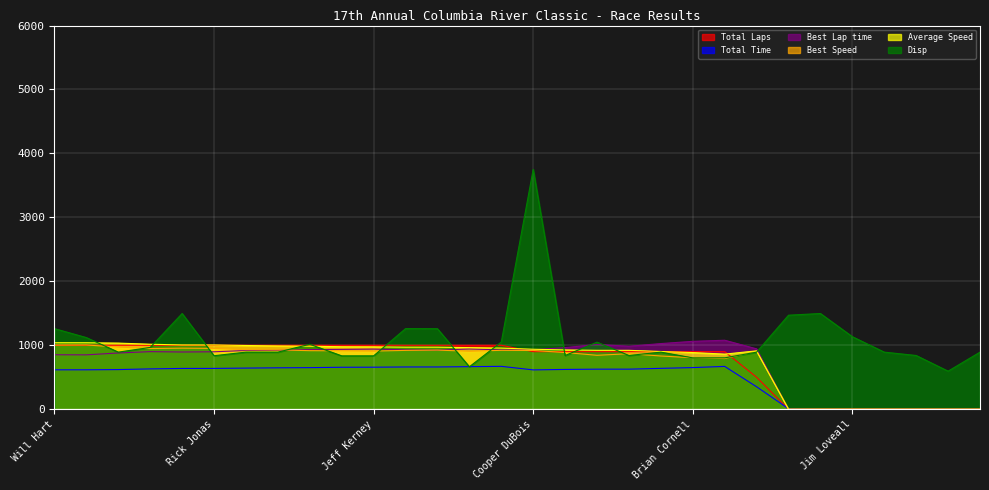

Reading left to right, what are all the values shown in this chart?

Total Laps: 1000.0	1000.0	1000.0	1000.0	1000.0	1000.0	1000.0	1000.0	1000.0	1000.0	1000.0	1000.0	1000.0	1000.0	1000.0	900.0	900.0	900.0	900.0	900.0	900.0	900.0	500.0	0.0	0.0	0.0	0.0	0.0	0.0	0.0
Total Time: 616.1	616.3	619.6	630.5	637.5	637.9	642.9	647.3	650.0	655.8	656.9	660.4	660.5	665.3	670.2	614.9	621.8	626.1	626.2	638.9	650.8	669.3	350.9	7.7	0.0	0.0	0.0	0.0	0.0	0.0
Best Lap time: 851.5	850.2	879.2	900.2	894.6	897.9	918.4	920.8	932.9	935.5	939.7	928.5	923.8	942.3	927.5	929.8	963.3	1012.9	984.1	1026.4	1061.3	1078.5	943.9	0.0	0.0	0.0	0.0	0.0	0.0	0.0
Best Speed: 1003.0	1004.6	971.4	948.8	954.6	951.1	929.9	927.5	915.5	912.9	908.8	919.8	924.5	906.3	920.8	918.5	886.6	843.2	867.9	832.1	804.8	791.9	904.8	0.0	0.0	0.0	0.0	0.0	0.0	0.0
Average Speed: 1039.7	1039.3	1033.7	1015.9	1004.8	1004.2	996.4	989.6	985.4	976.7	975.1	969.9	969.8	962.8	955.8	937.5	927.1	920.8	920.6	902.4	885.8	861.3	912.7	0.0	0.0	0.0	0.0	0.0	0.0	0.0
Disp: 1260.0	1120.0	892.5	966.0	1496.6	836.5	892.5	892.5	1015.0	834.4	834.4	1260.0	1258.6	663.6	1050.0	3750.6	840.0	1048.6	840.0	892.5	802.9	802.9	892.5	1470.0	1496.6	1134.0	892.5	840.0	595.0	892.5